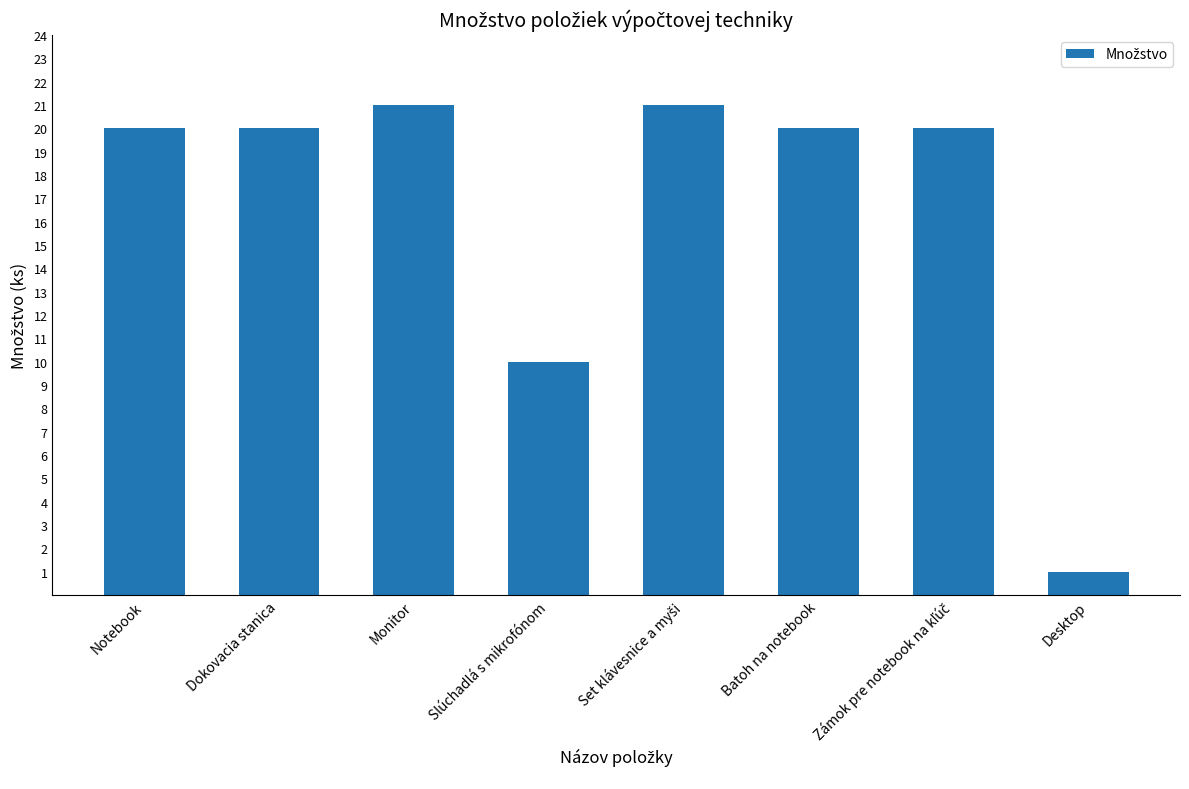

What is the label of the 7th bar from the right?

Dokovacia stanica